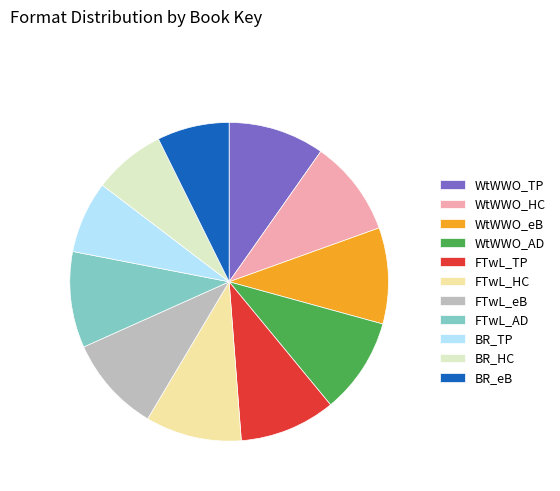

Approximately how many times larger is the value at FTwL_AD compared to WtWWO_HC?

1.0